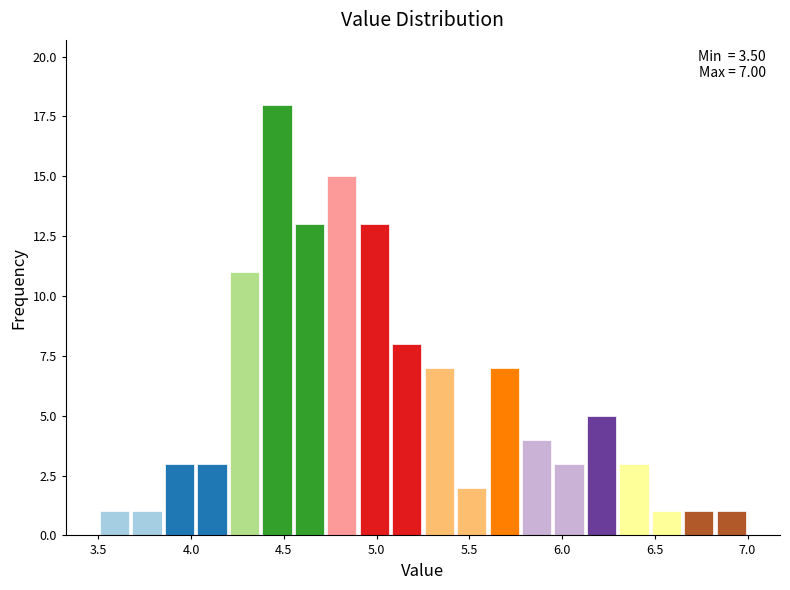

Read against the x-axis, roughly where is the centre of the tallest bar?

4.45